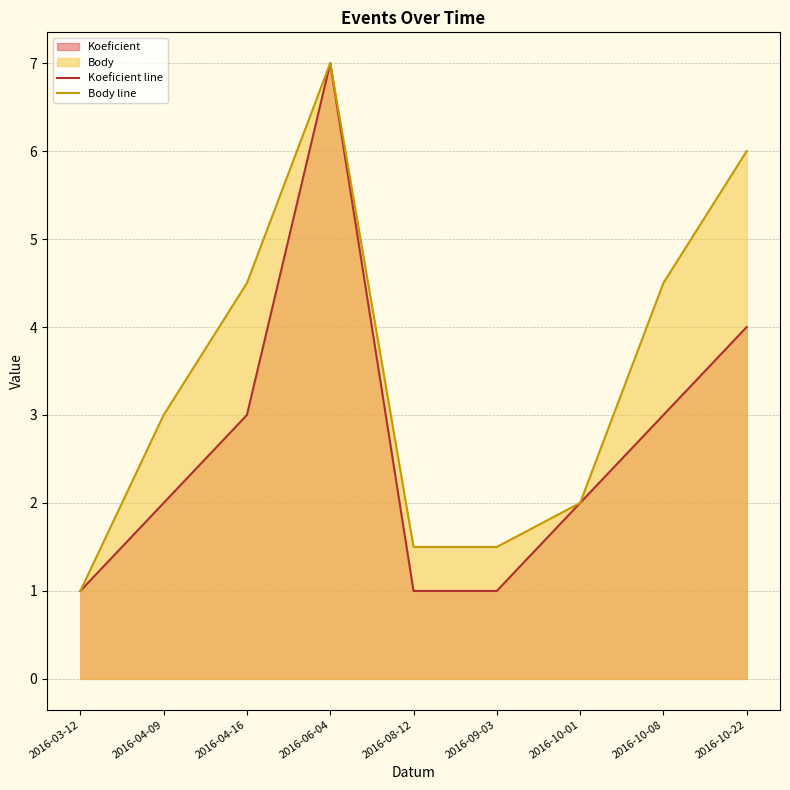

The Body line series shows 6.0 at 2016-10-22. True or false?

True